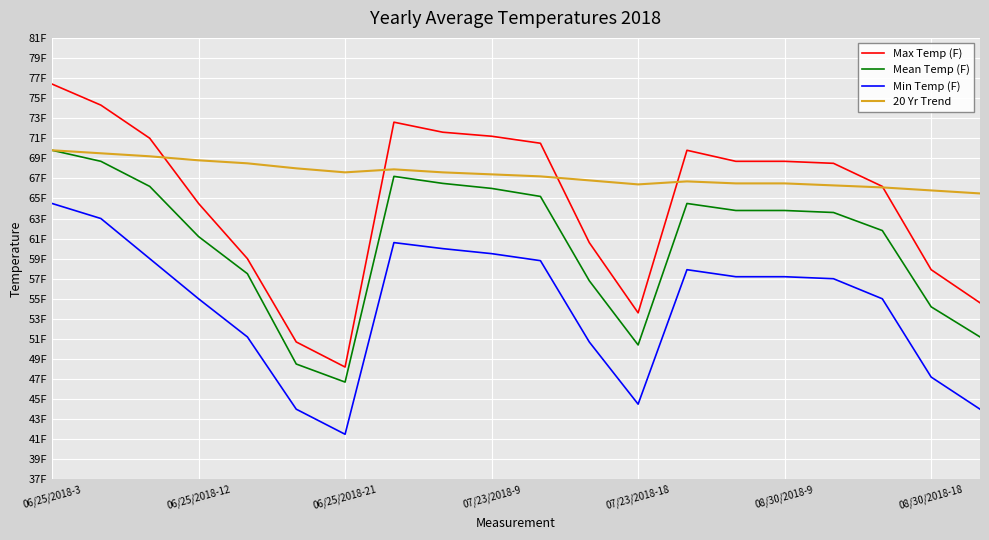

How many interior local peaks does the Min Temp (F) series have?

2